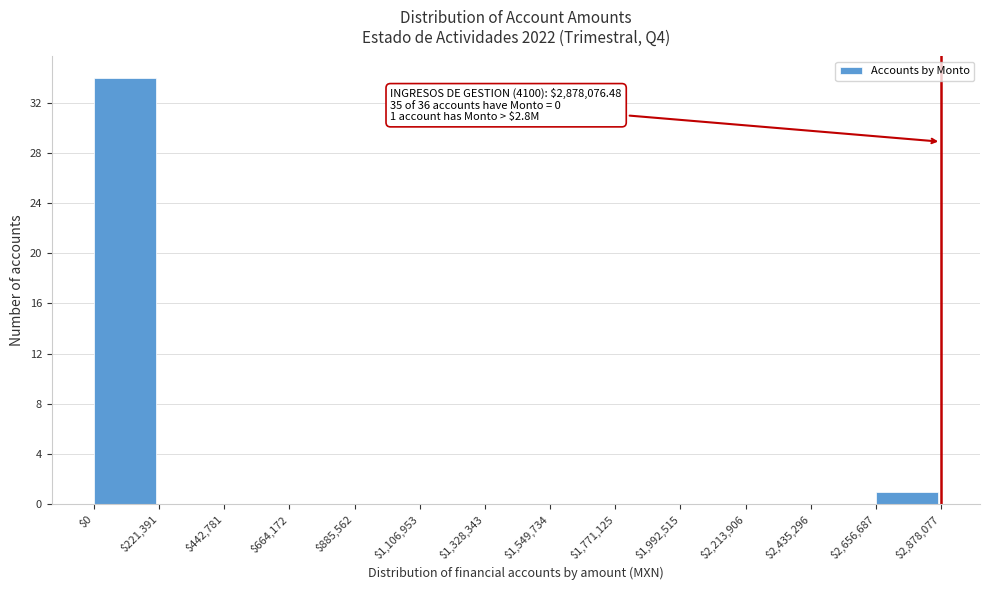

Which range on the x-axis has the tallest bar?

$0 to $221,391